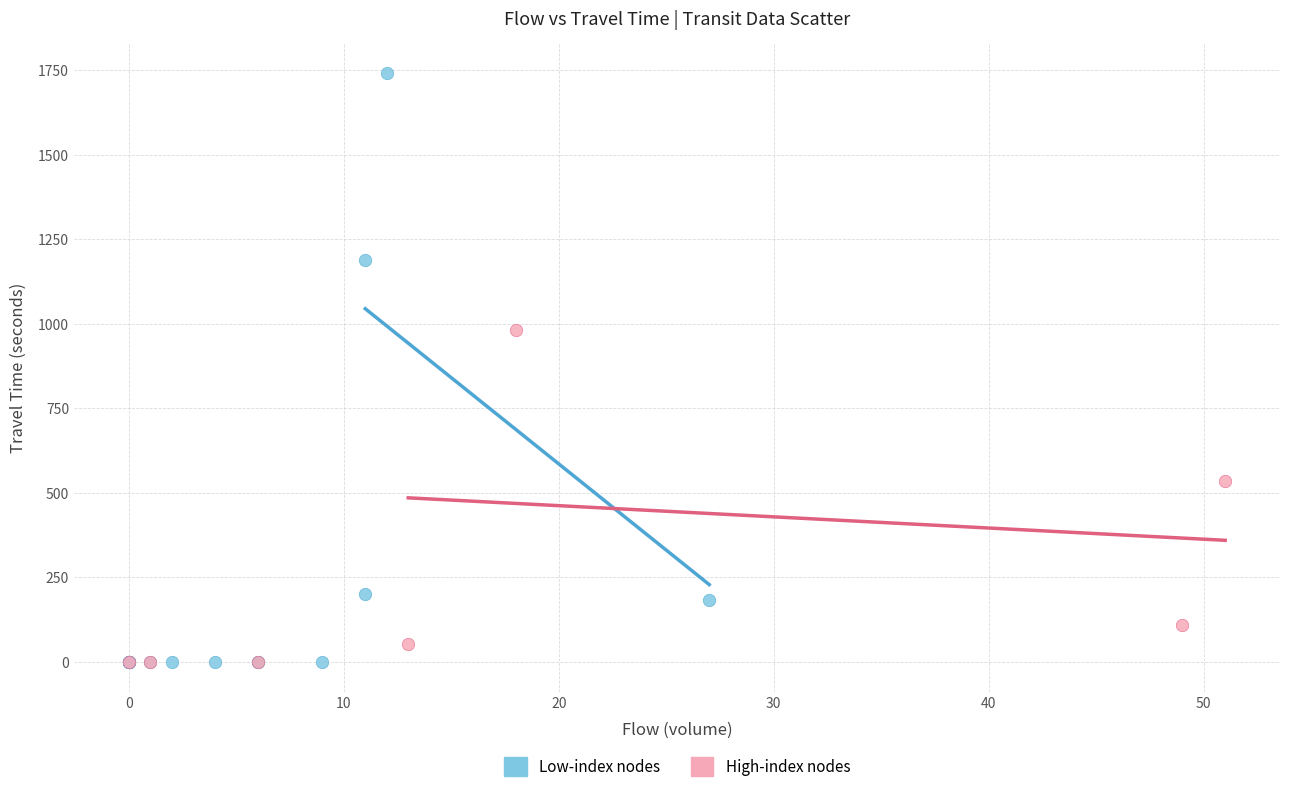

What are all the series names shown in the legend?

Low-index nodes, High-index nodes